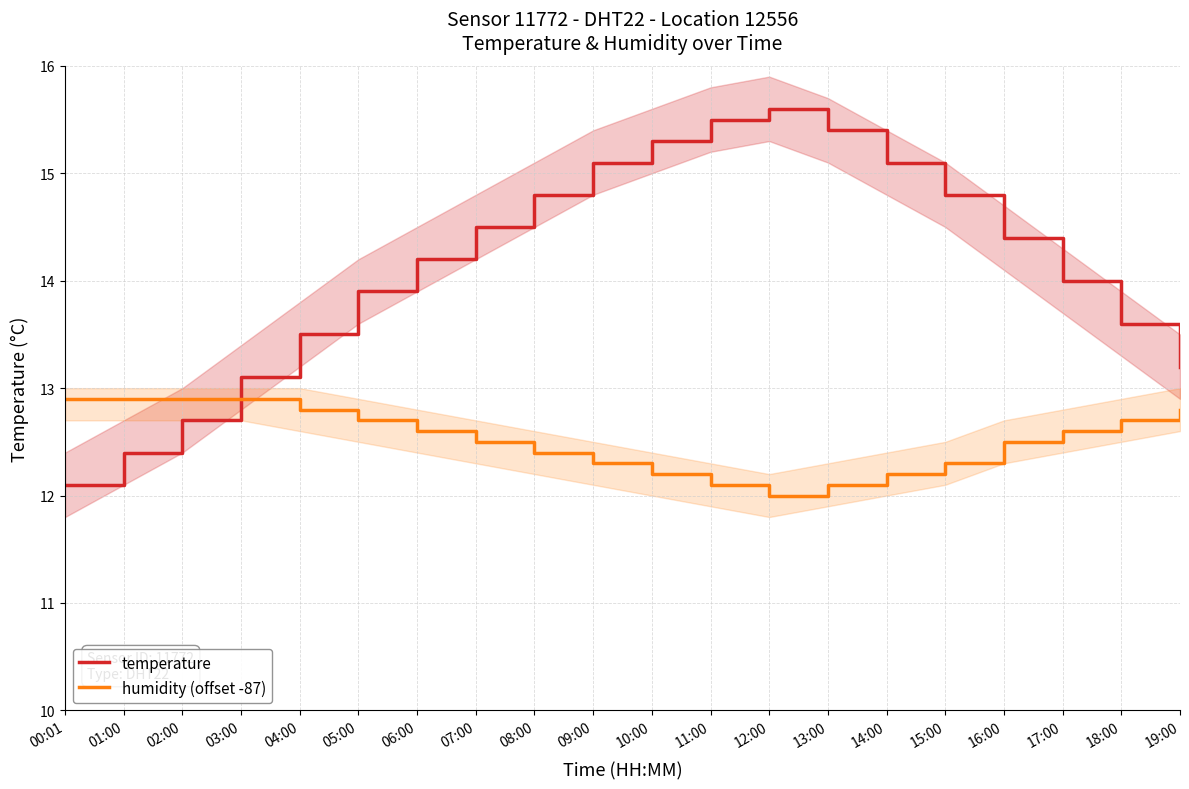

At which label does temperature first exceed 14?

06:00